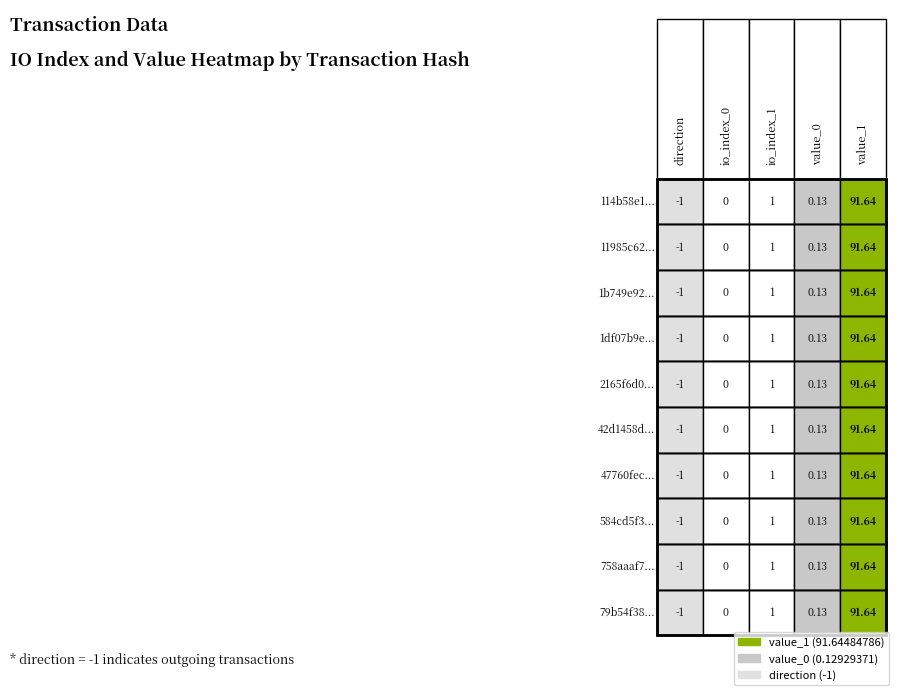

At which category is the sum across all series the highest?

value_1